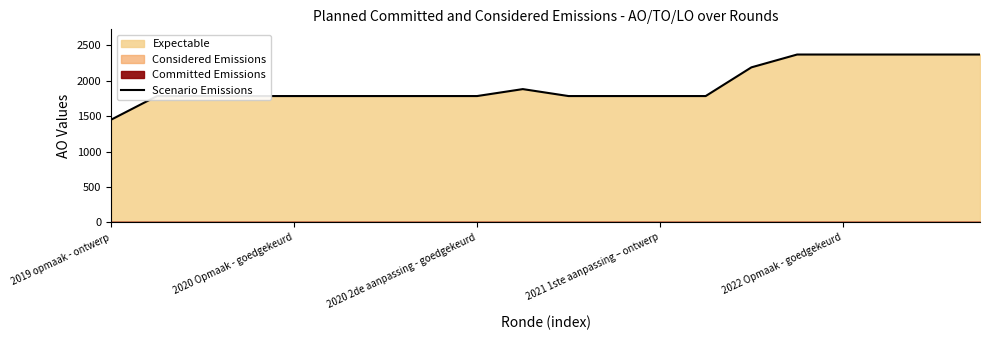

The value of Scenario Emissions at 2019 opmaak - ontwerp is 2534. True or false?

False